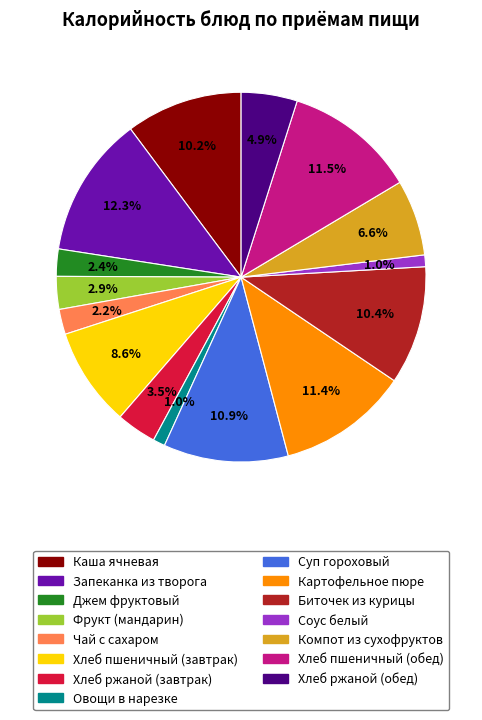

How many segments does this pie chart have?

15